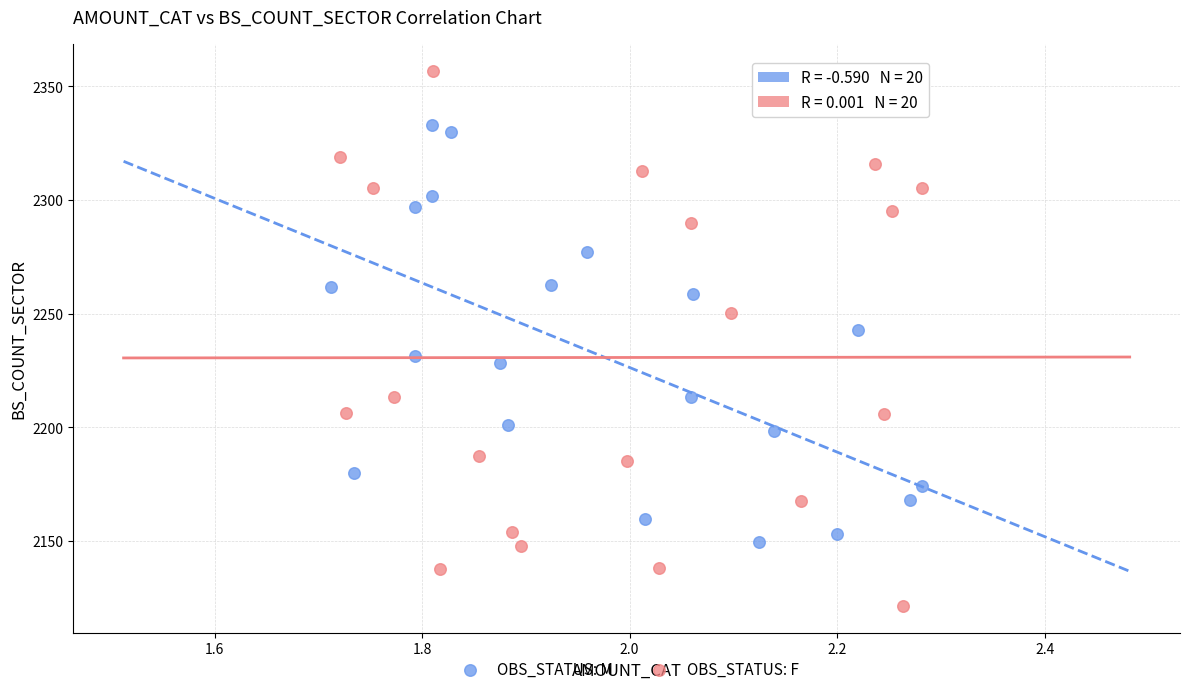

Which series contains the highest Y value?

OBS_STATUS: F